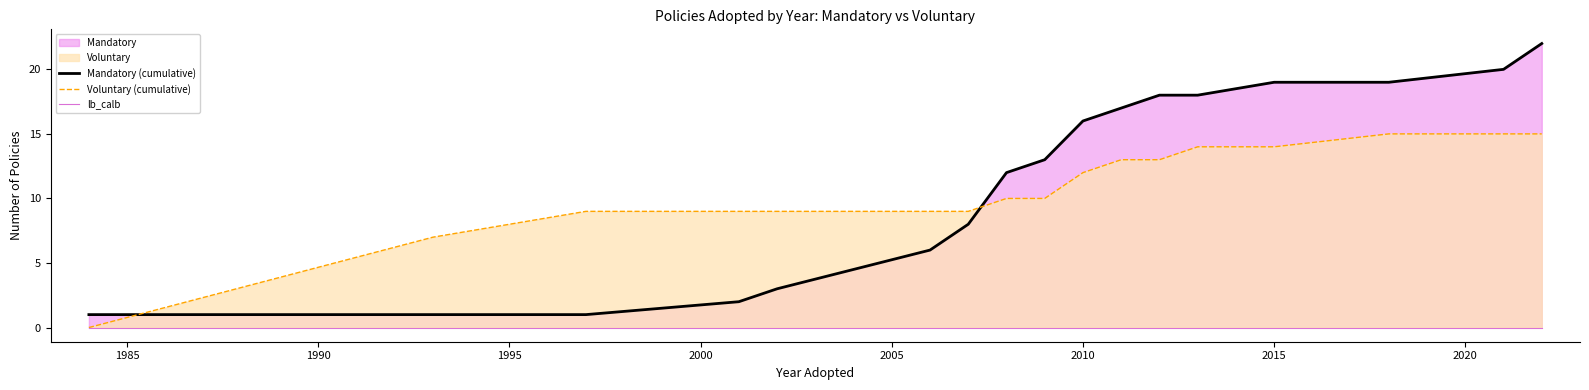

List the series in order of their peak value, lowest first.

lb_calb, Voluntary (cumulative), Mandatory (cumulative)